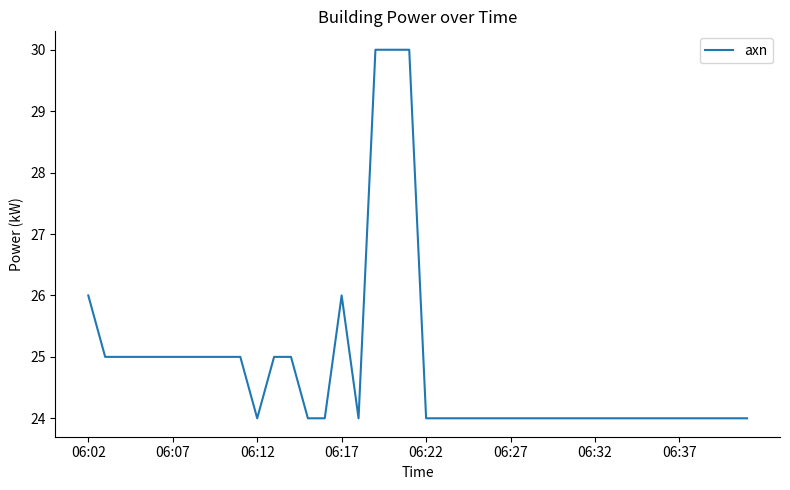

What is the minimum value shown in the chart?

24